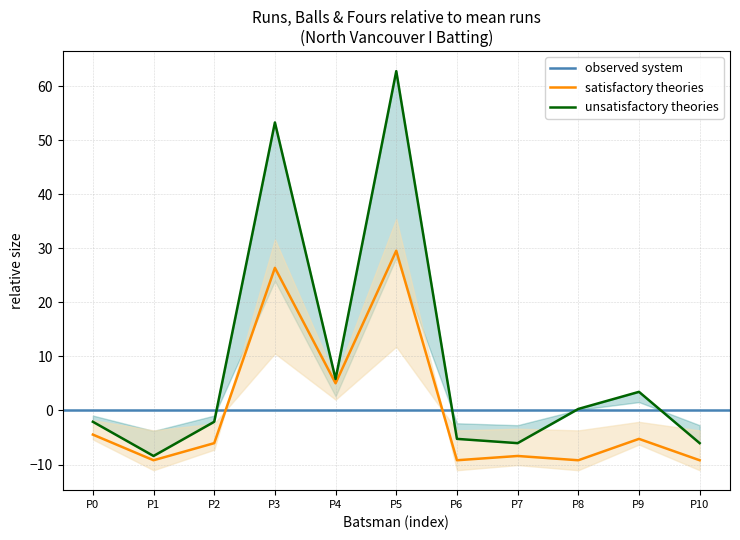

The value of satisfactory theories at P10 is -9.2. True or false?

True